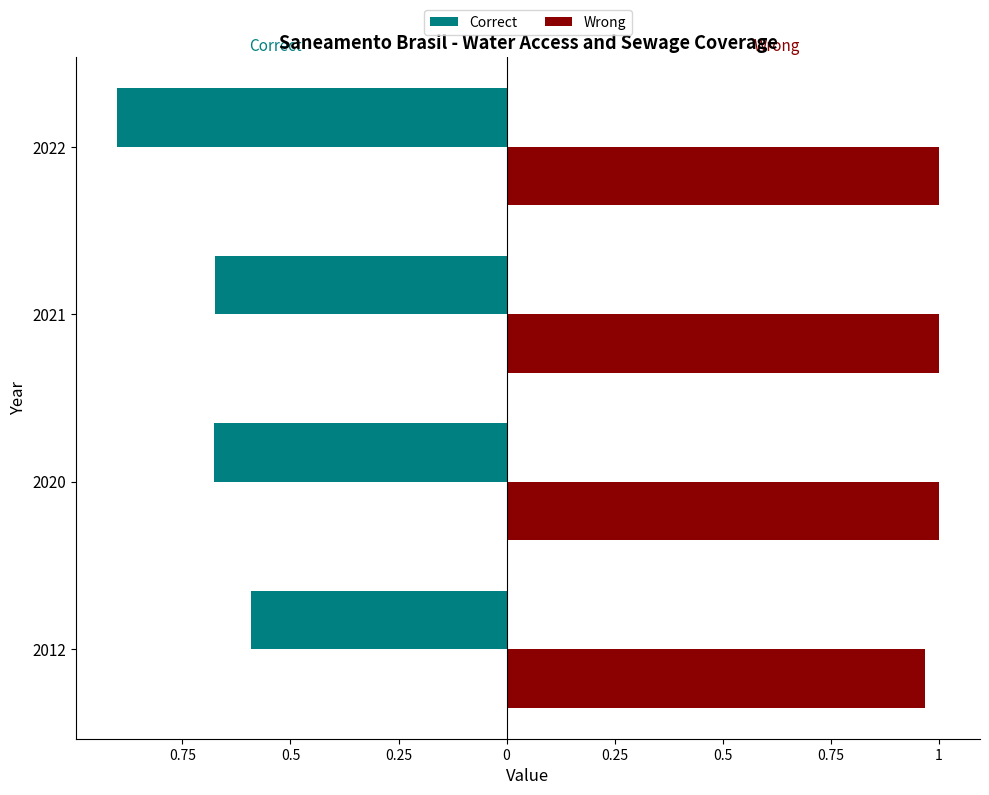

What is the sum of all Wrong values?

4.0